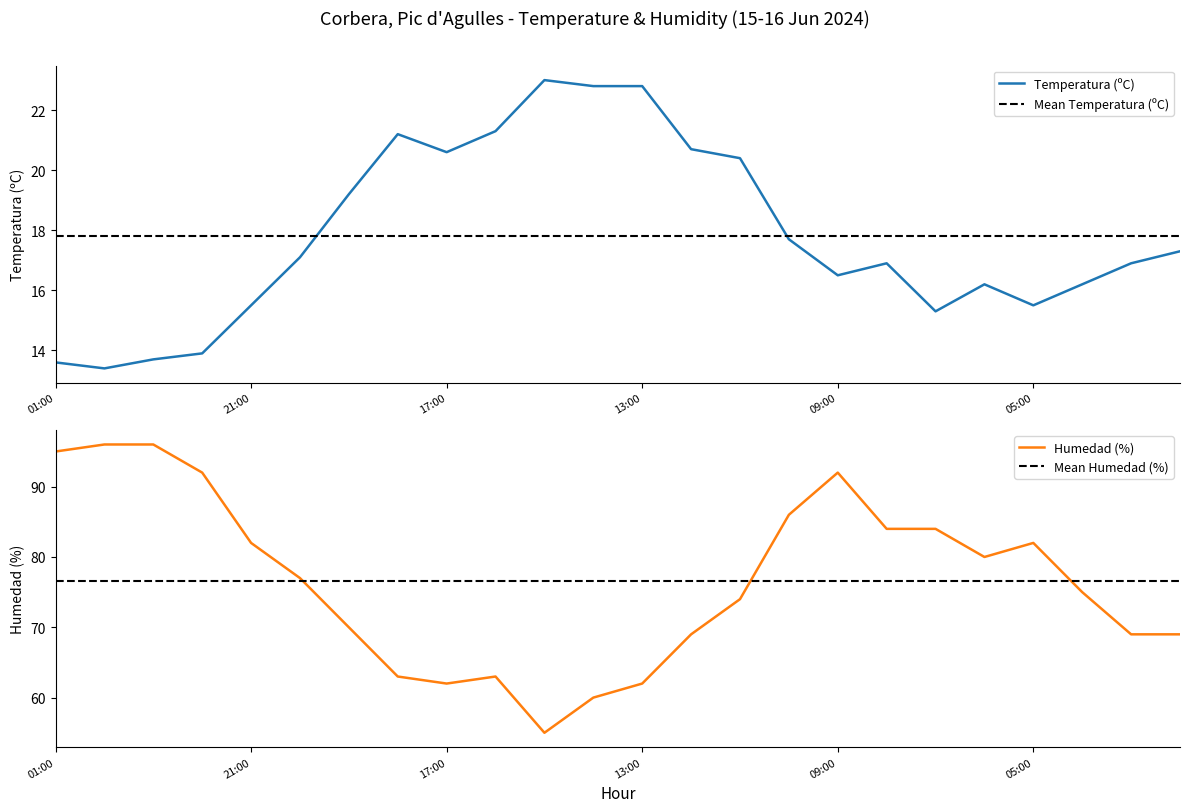

At which label is Humedad (%) closest to 75?

04:00